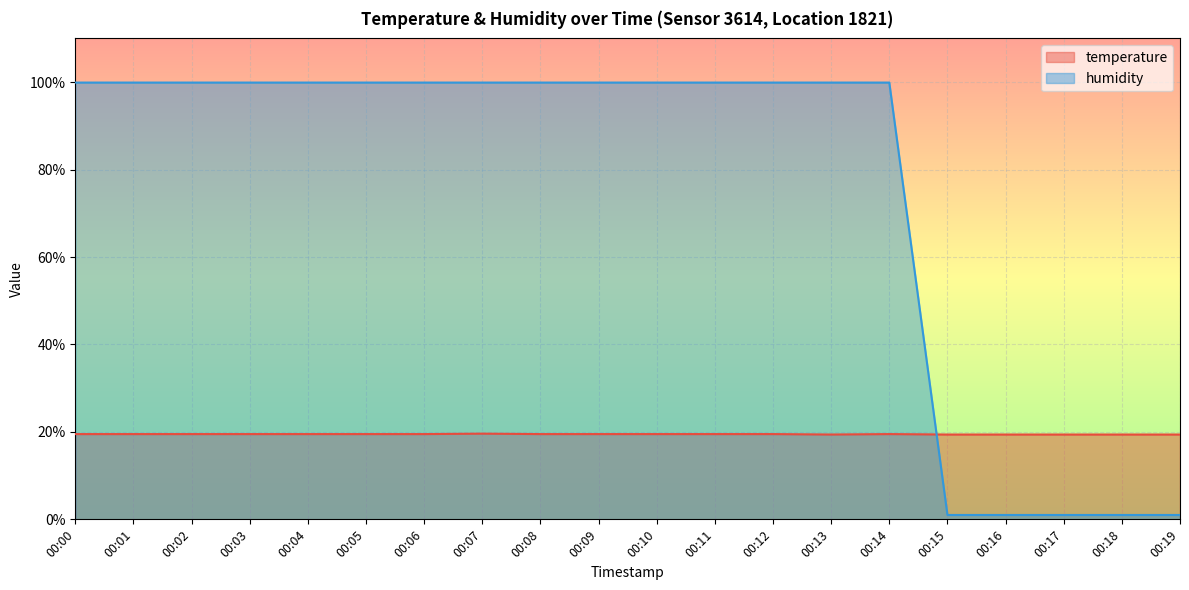

Where do humidity and temperature first cross each other?

00:14 and 00:15